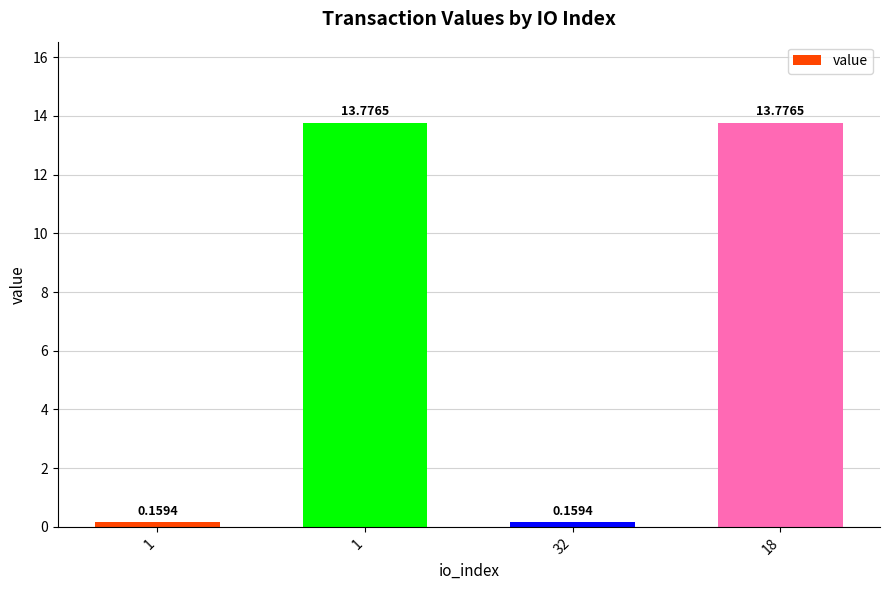

What is the difference between the maximum and second lowest values?

13.6